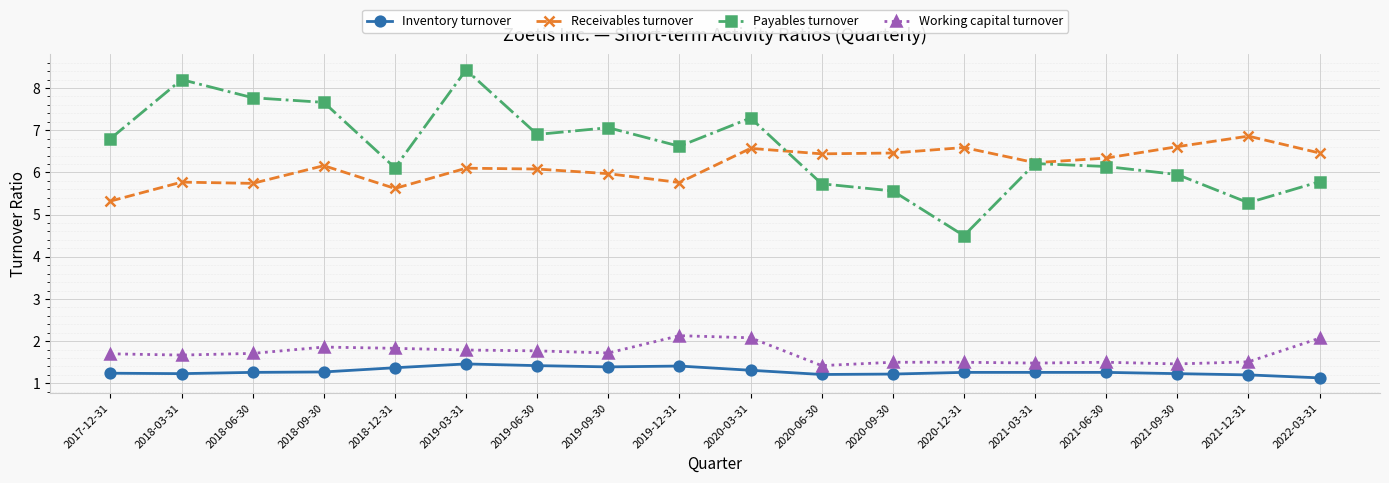

What is the sum of the Receivables turnover values at 2019-09-30 and 2021-12-31?

12.8